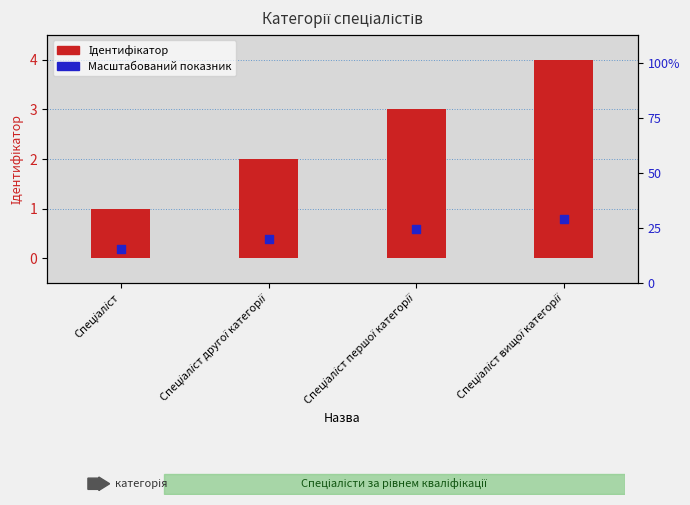

What is the total value across all series at Спеціаліст?

1.2